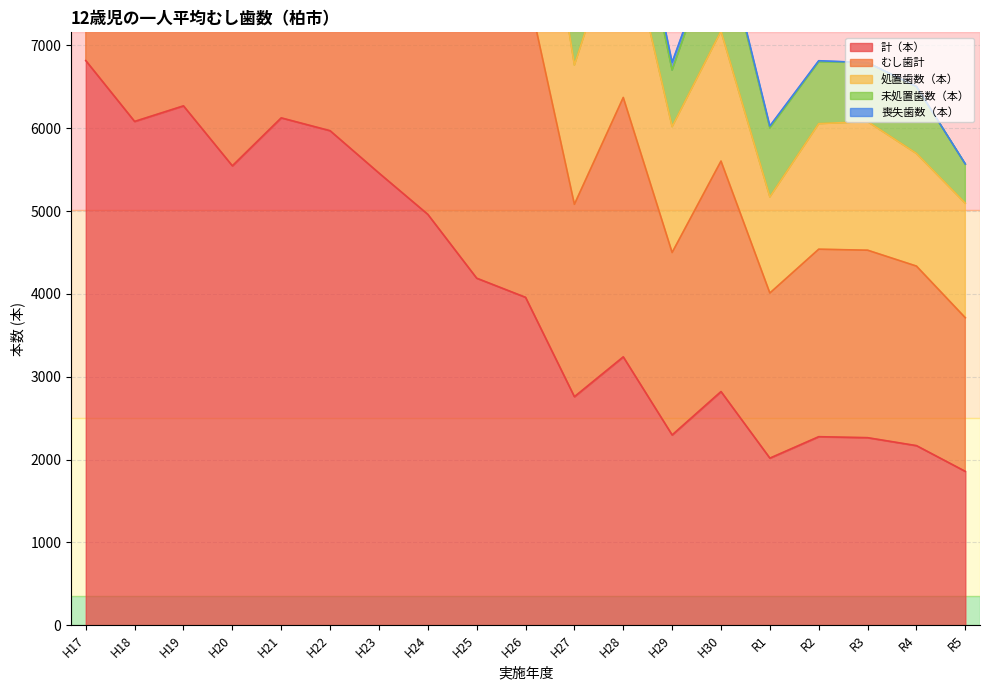

True or false: 計（本） has a value of 3240 at H28.

True